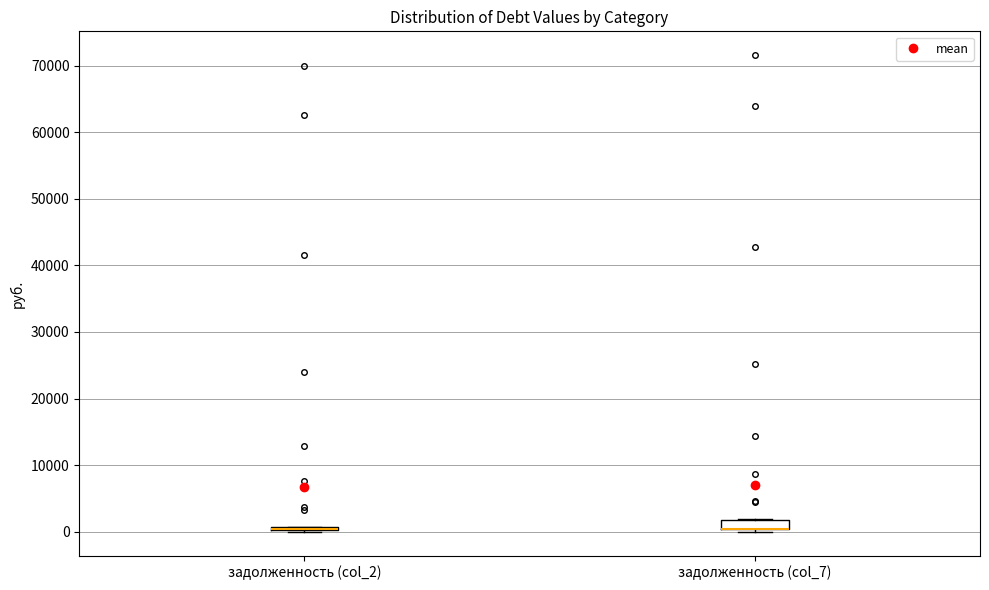

Where is the upper edge of the box for задолженность (col_7) on the y-axis? The values are not printed on the chart, so give them approximately, as read against the axis.

2000